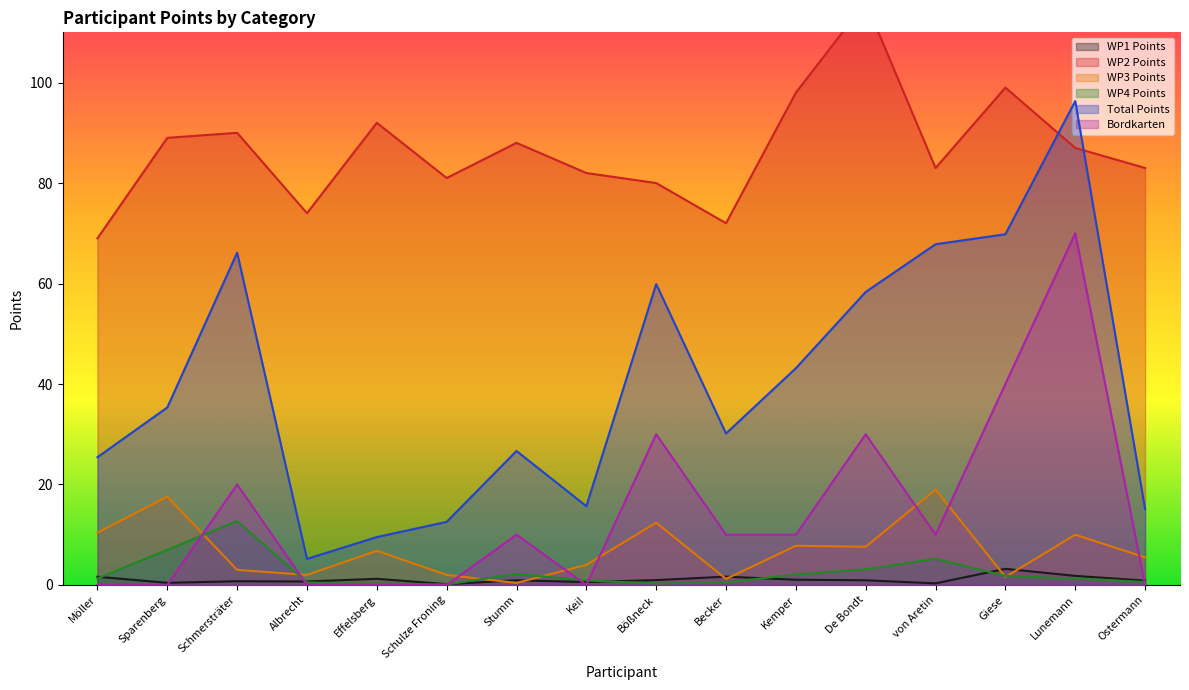

List the labels in order of Bordkarten value, smallest first.

Möller, Sparenberg, Albrecht, Effelsberg, Schulze Froning, Keil, Ostermann, Stumm, Becker, Kemper, von Aretin, Schmersträter, Bößneck, De Bondt, Giese, Lunemann